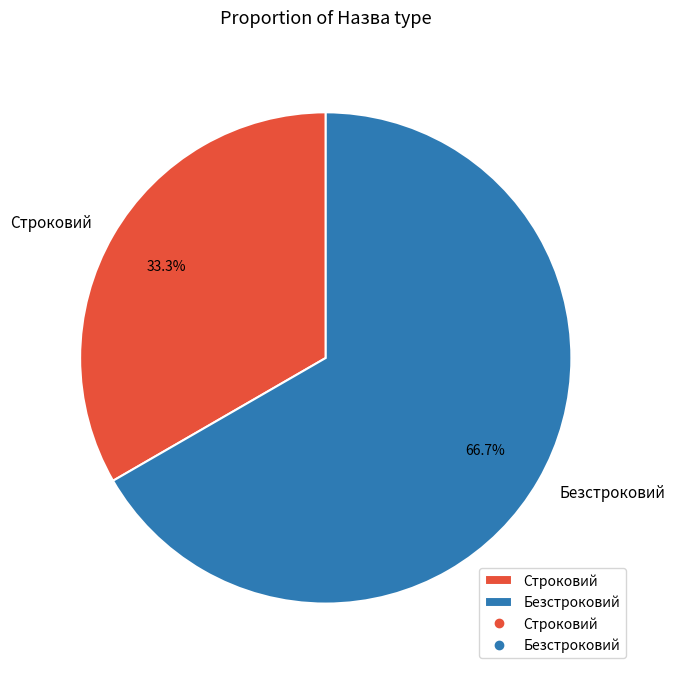

How many slices are in this pie chart?

2